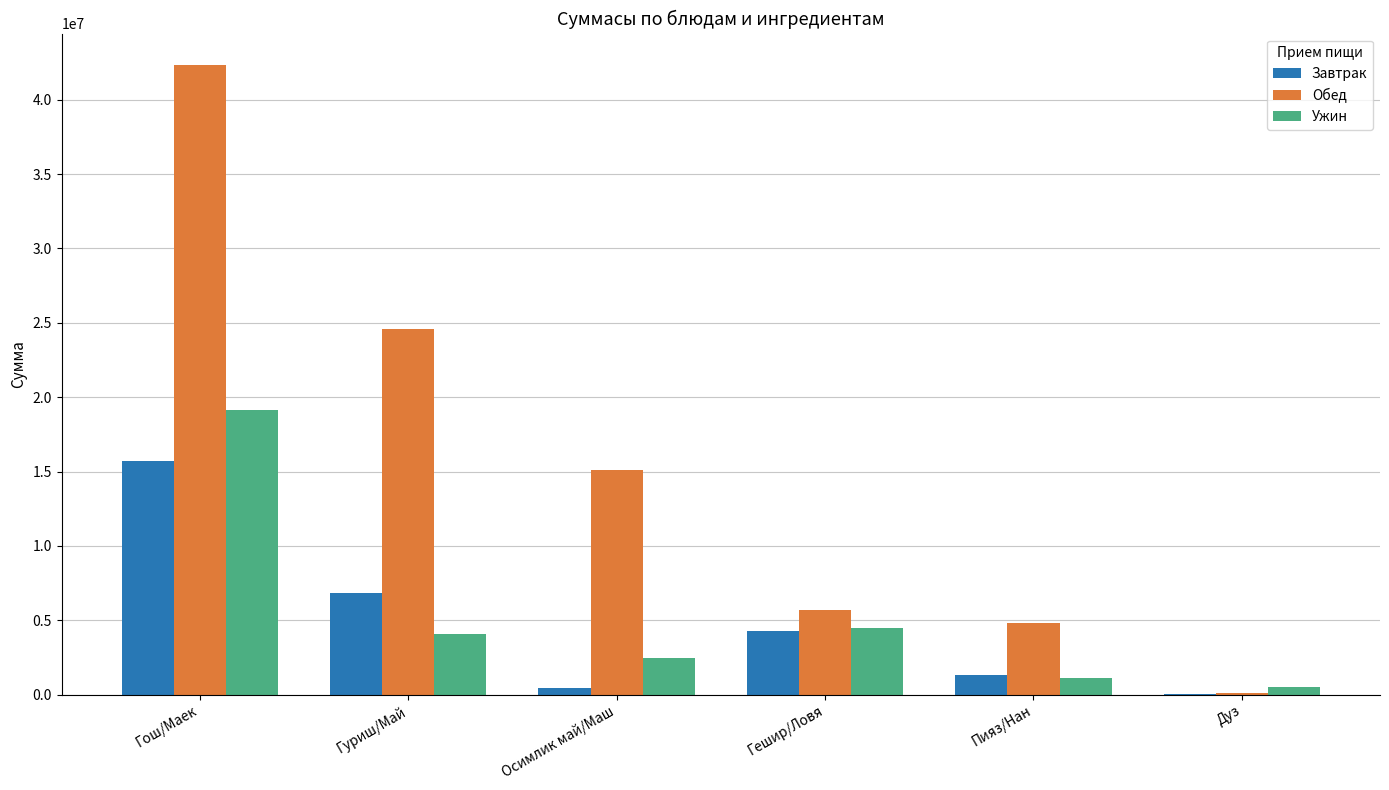

Is the value of Завтрак at Гешир/Ловя greater than the value of Обед at Гуриш/Май?

No